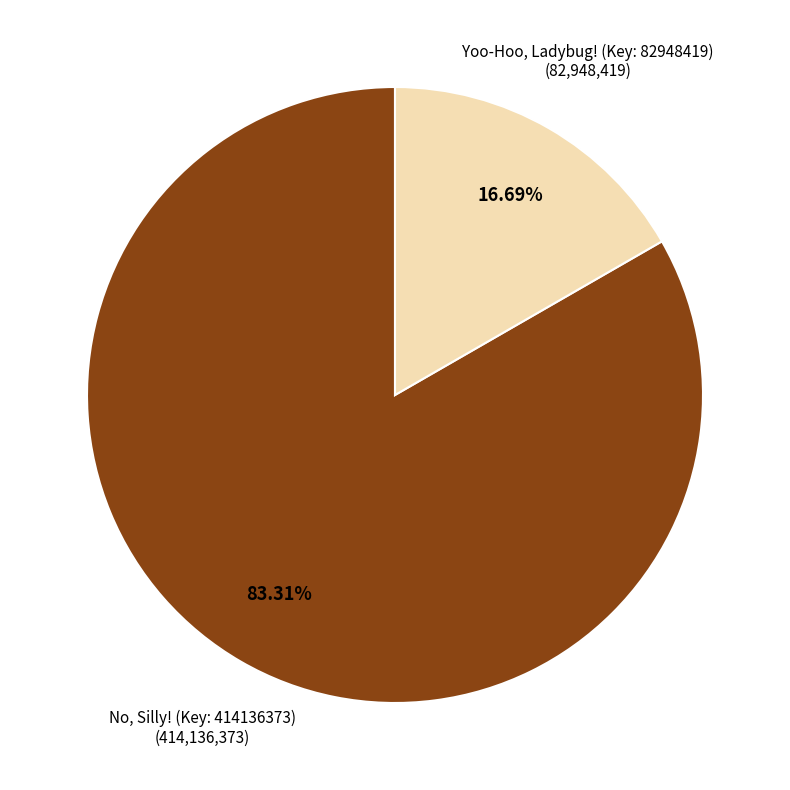

How many slices are in this pie chart?

2